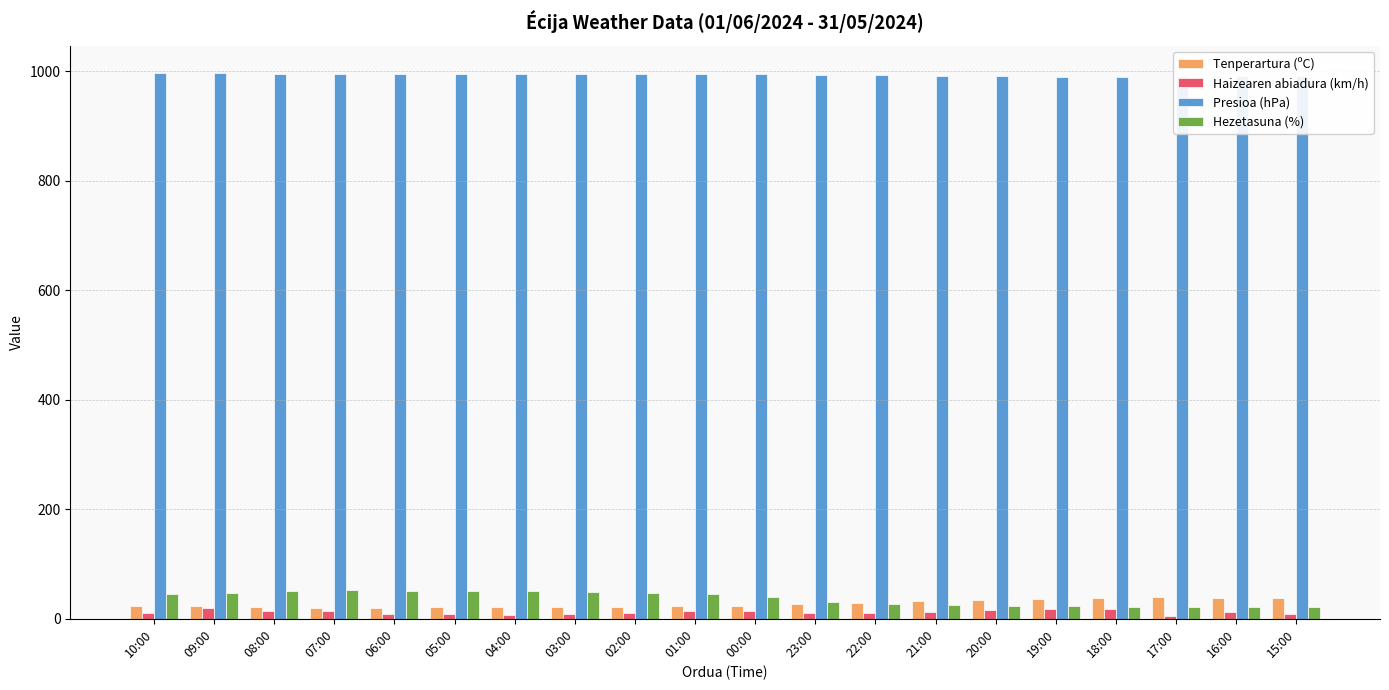

Are the bars grouped side by side (vs. stacked)?

Yes